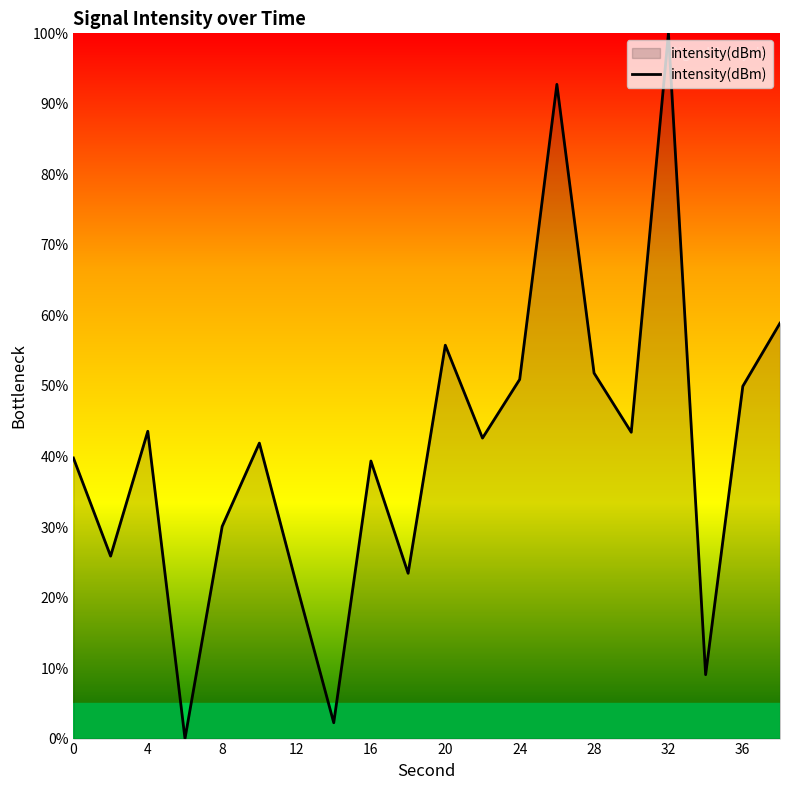

What is the difference between the maximum and minimum values?

100.0